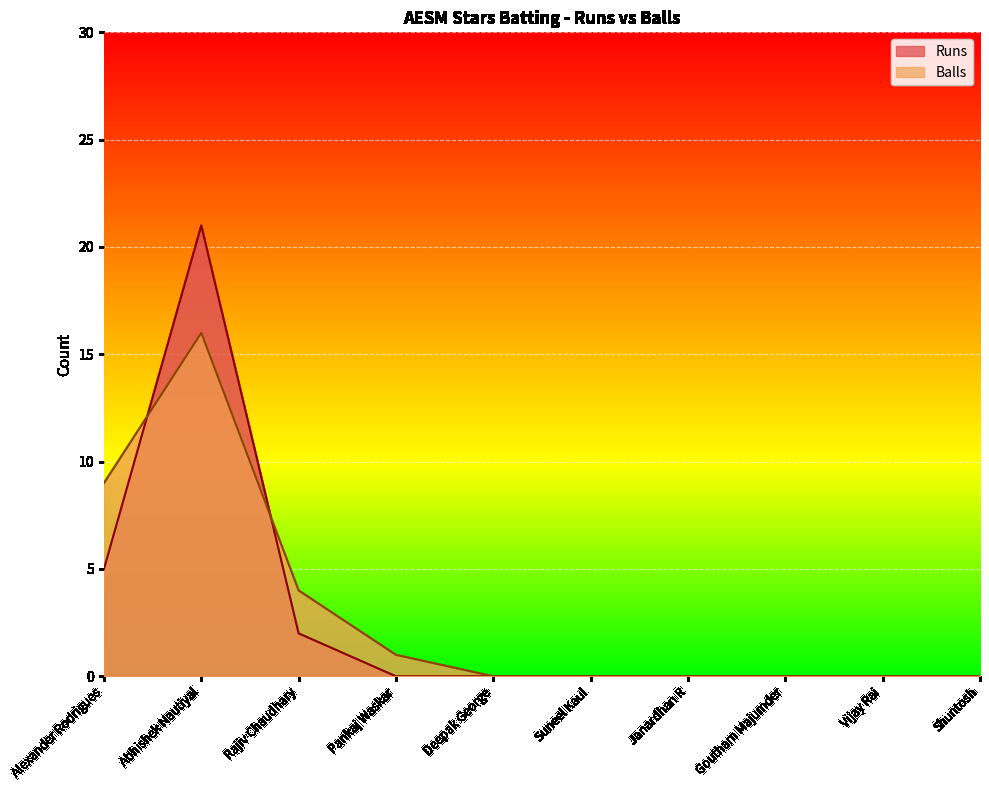

What are all the series names shown in the legend?

Runs, Balls